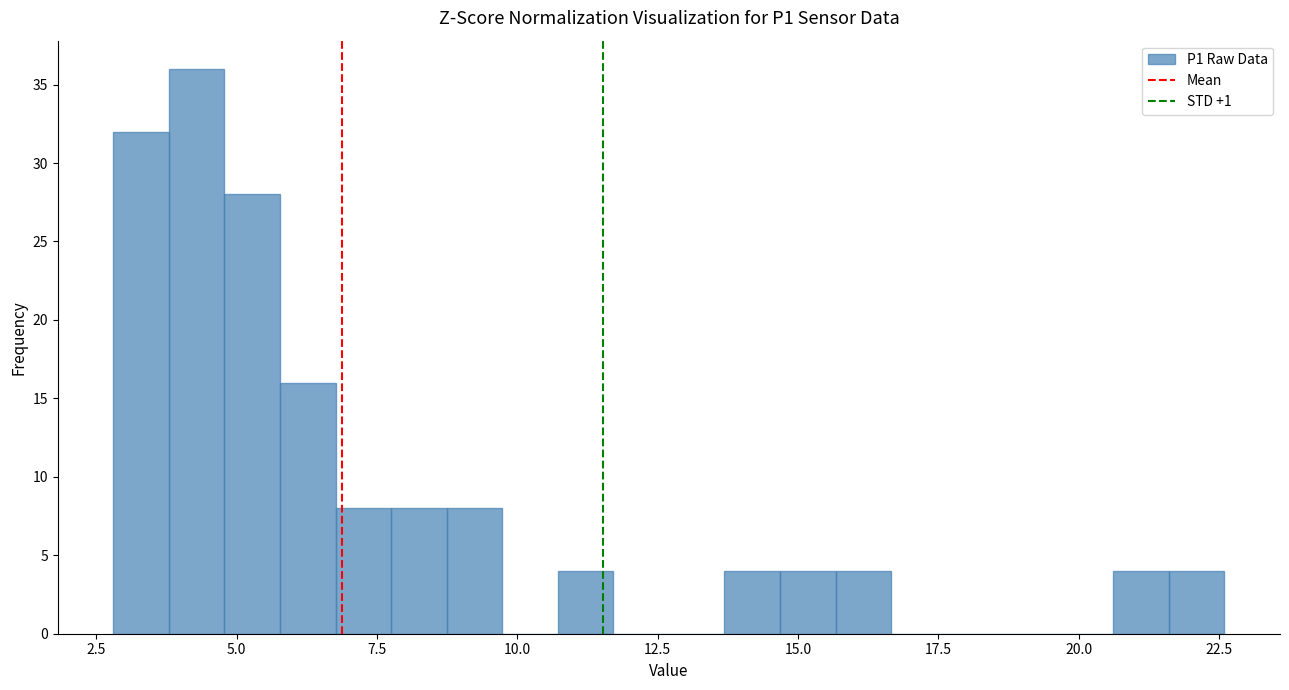

Read against the x-axis, roughly where is the centre of the tallest bar?

4.5